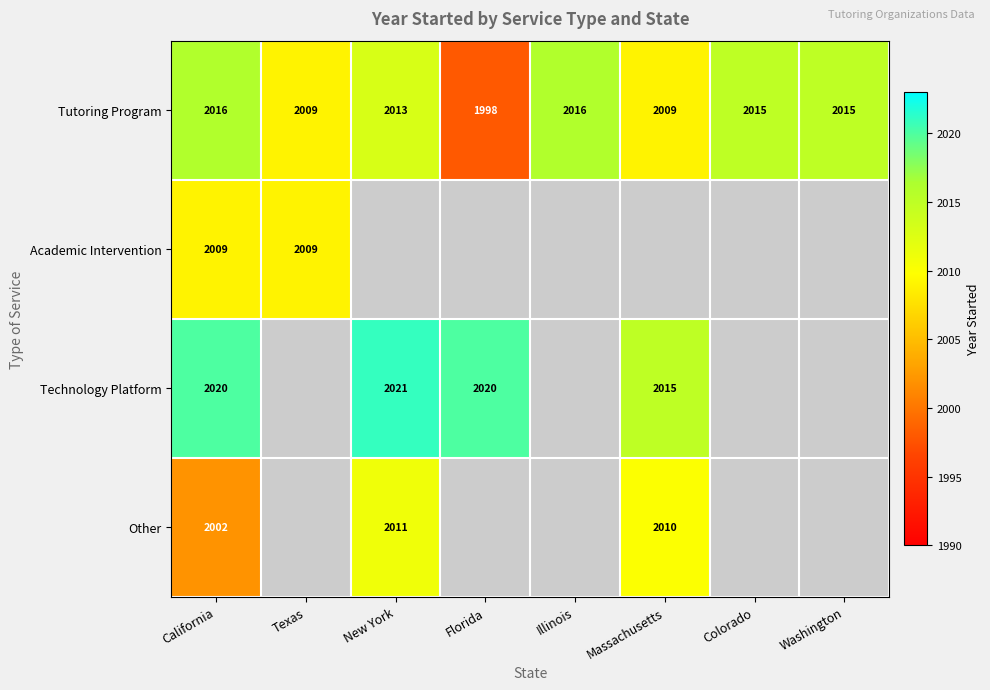

Is the value of Technology Platform at New York greater than the value of Other at New York?

Yes